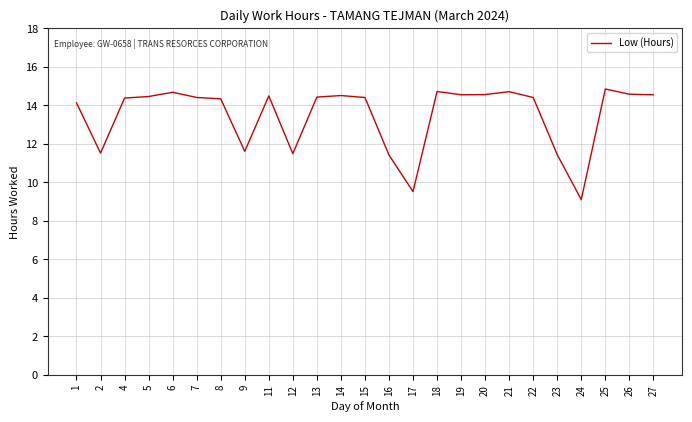

At which category does the chart reach its minimum across all series?

24